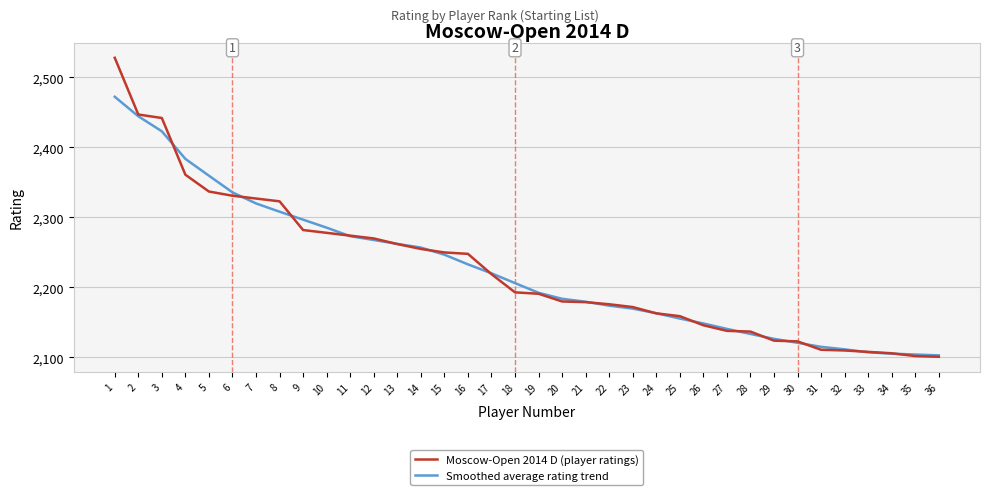

Rank the series by their maximum value, from highest to lowest.

Moscow-Open 2014 D (player ratings), Smoothed average rating trend